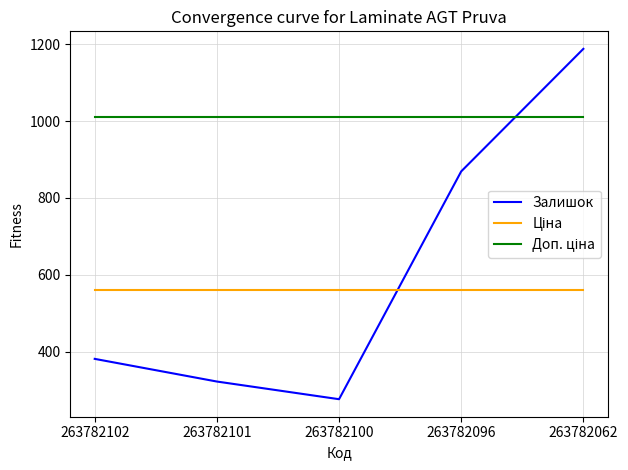

What is the difference between the Залишок values at 263782102 and 263782100?

105.0